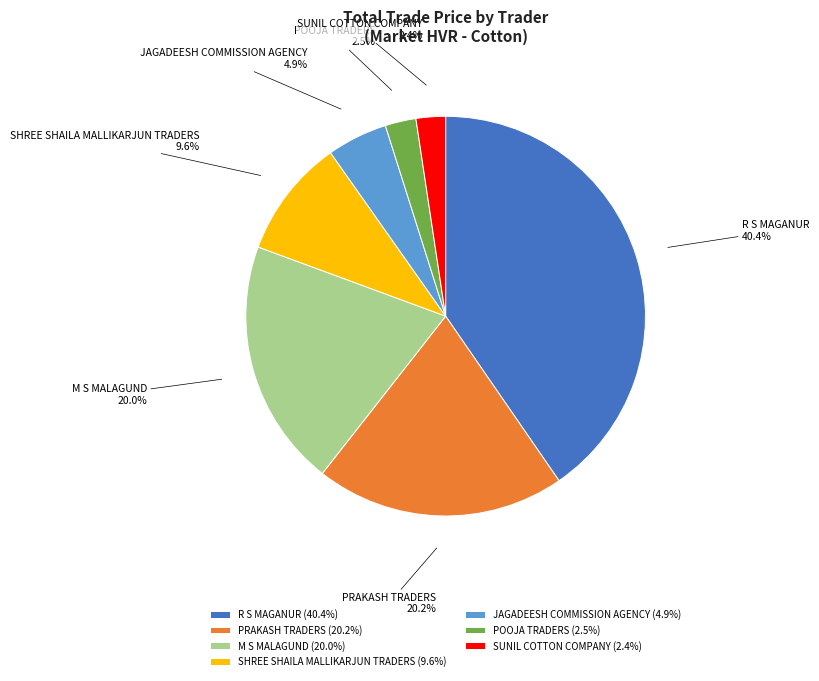

How much of the chart is everything except R S MAGANUR?

59.6%